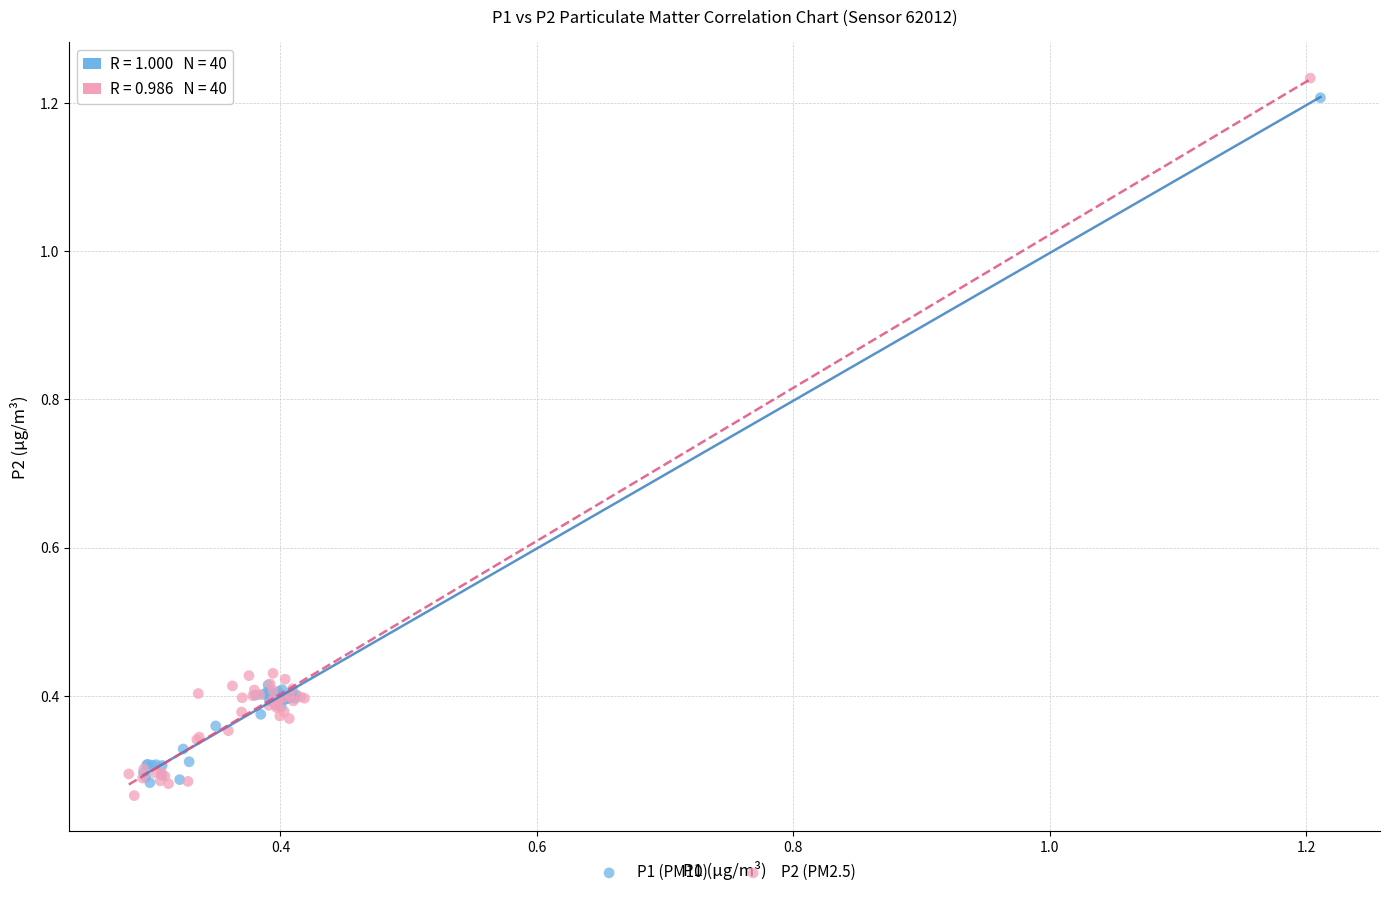

Which series has the largest Y range (max minus min)?

P2 (PM2.5)